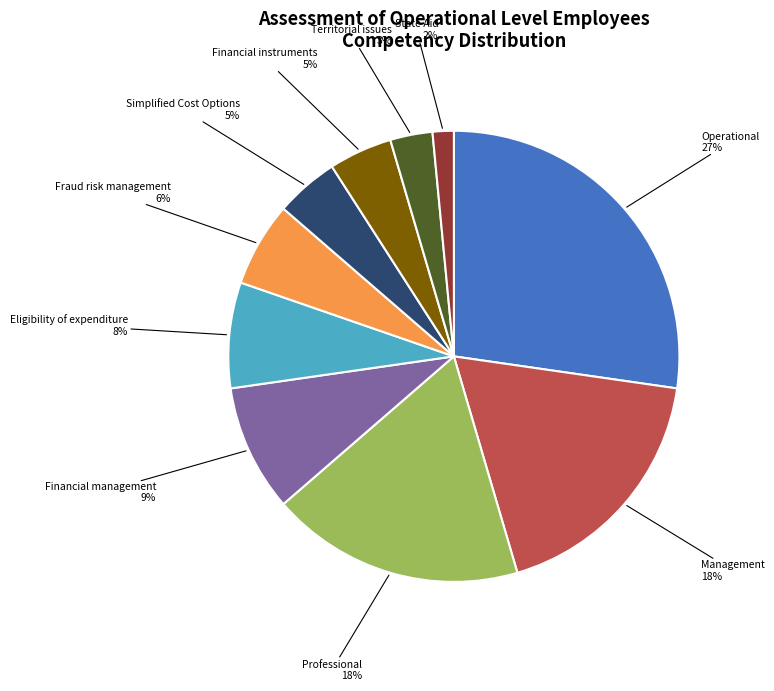

Which has a higher value, Financial management or Operational?

Operational